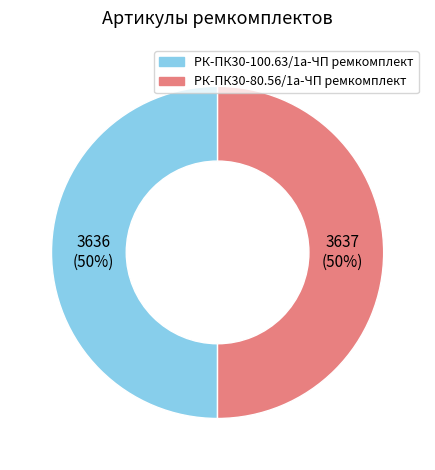

To the nearest percent, what percentage of the pie is РК-ПК30-100.63/1а-ЧП ремкомплект?

50%